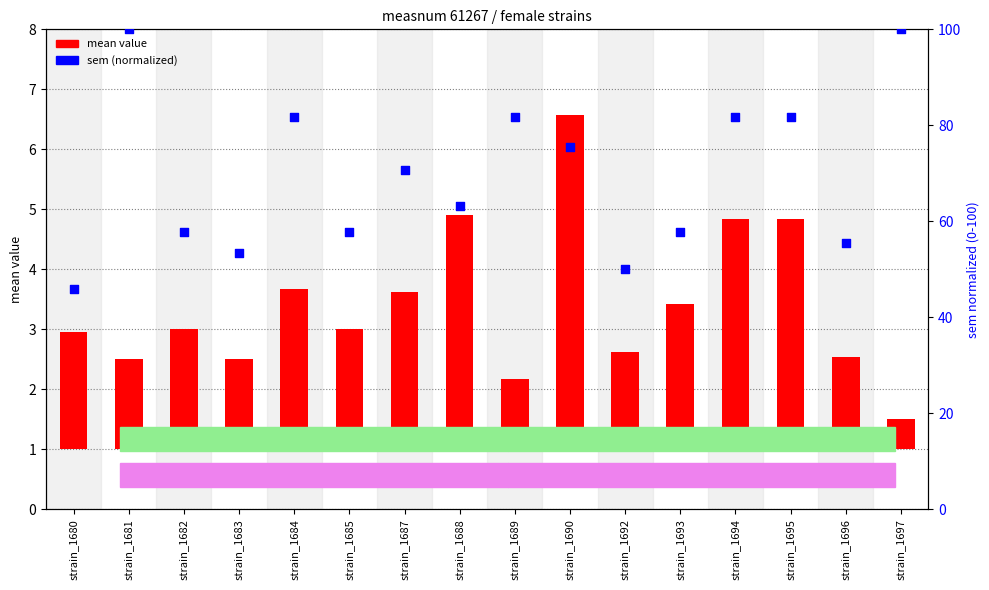

At which category is the sum across all series the highest?

strain_1681